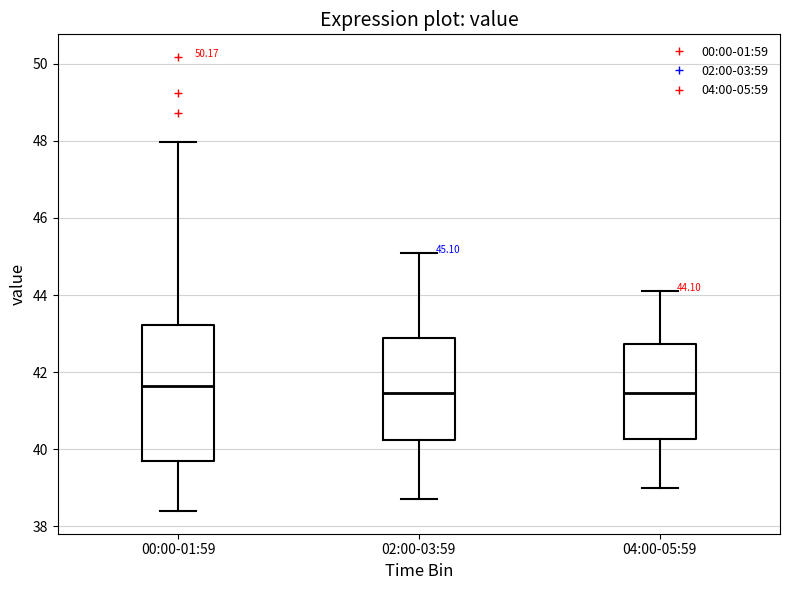

Comparing the boxes themselves (not the whiskers), which one is the tallest?

00:00-01:59